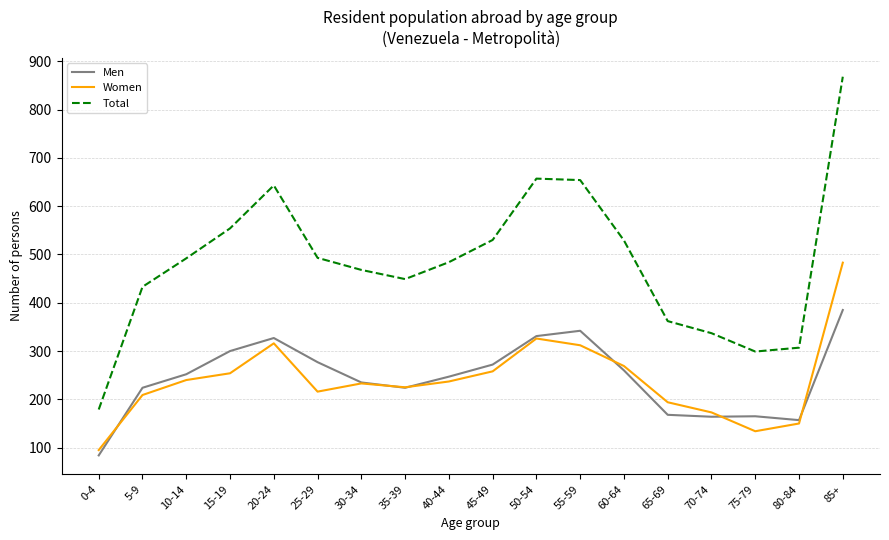

True or false: Men has more than 1 points higher than both neighbors.

True